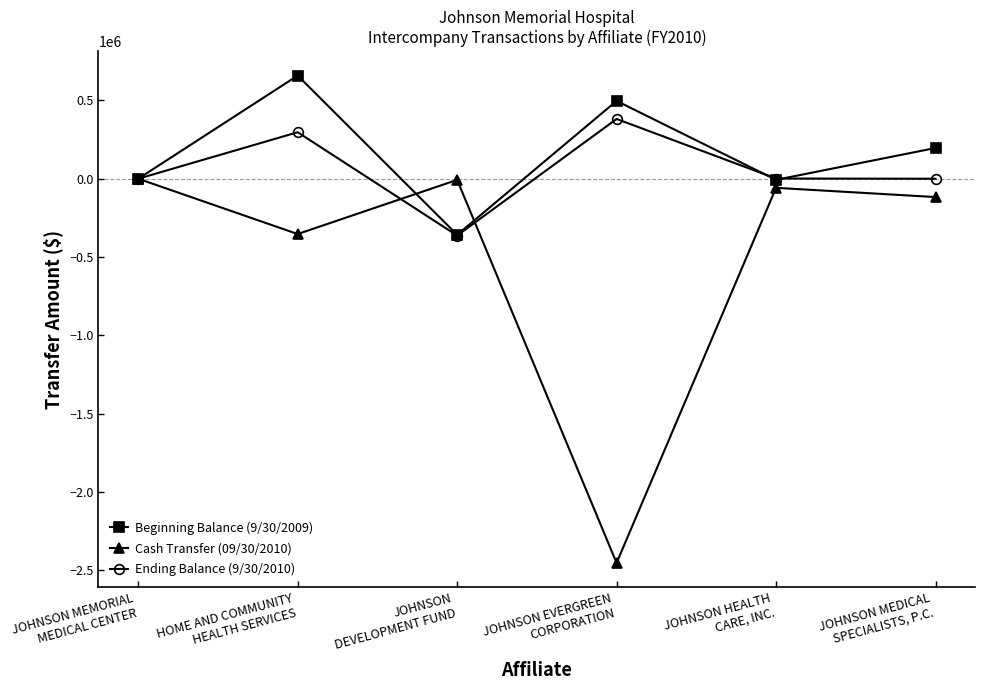

List the series in order of their peak value, lowest first.

Cash Transfer (09/30/2010), Ending Balance (9/30/2010), Beginning Balance (9/30/2009)